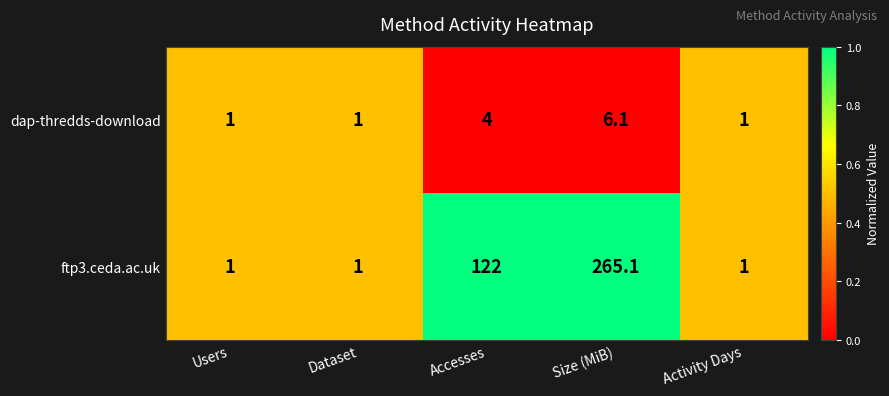

Reading right to left, extract all data points from this chart.

dap-thredds-download: 1.0	6.1	4.0	1.0	1.0
ftp3.ceda.ac.uk: 1.0	265.1	122.0	1.0	1.0